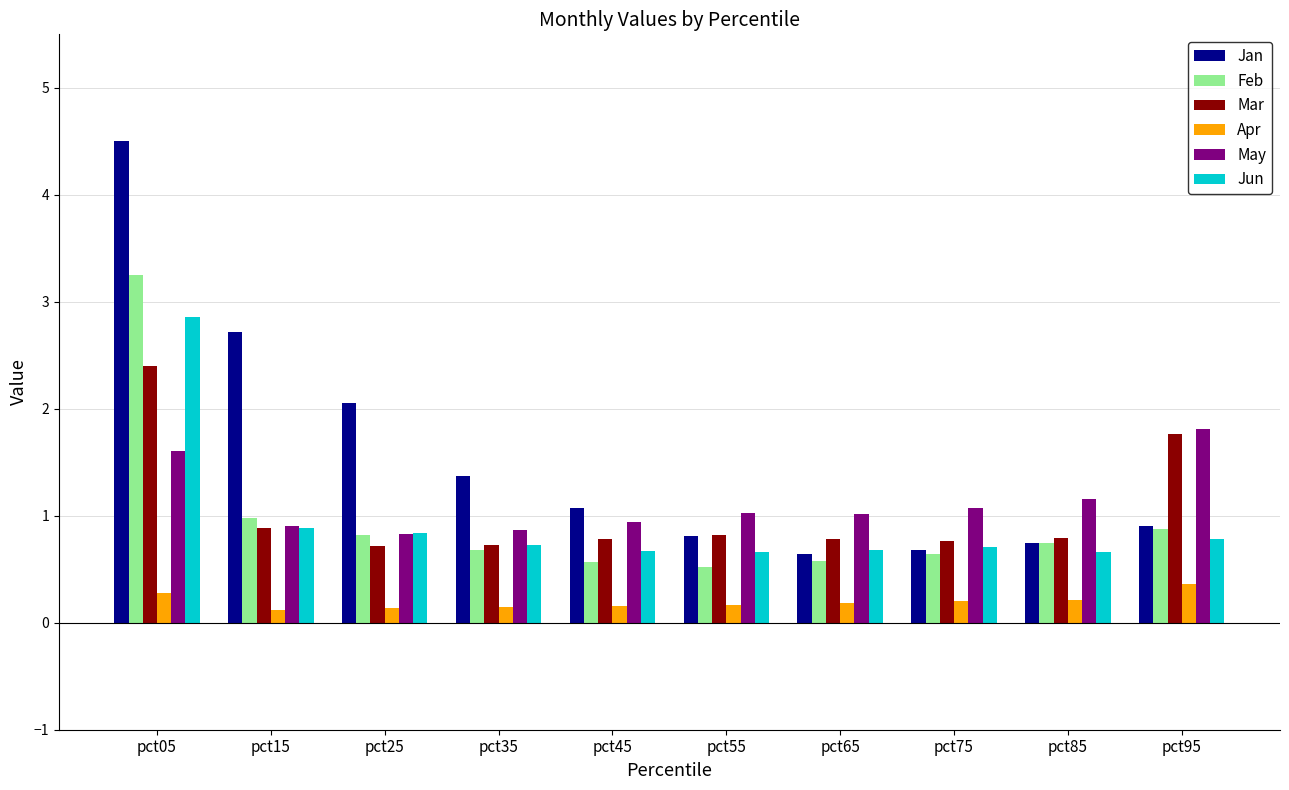

What is the average value of the Jun series?

0.9